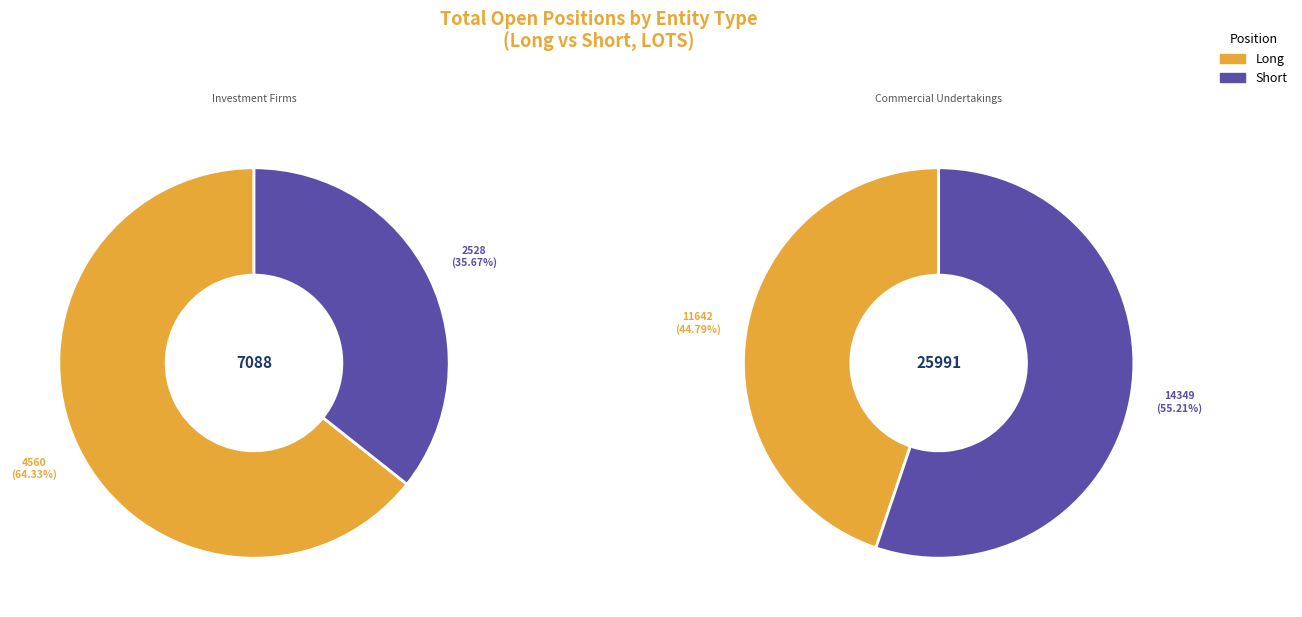

Is there any slice that represents more than half of the pie?

Yes